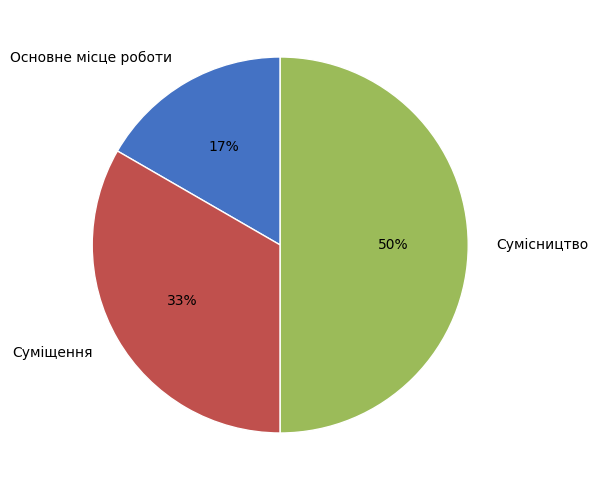

Is it true that Сумісництво is 64% of the pie?

False